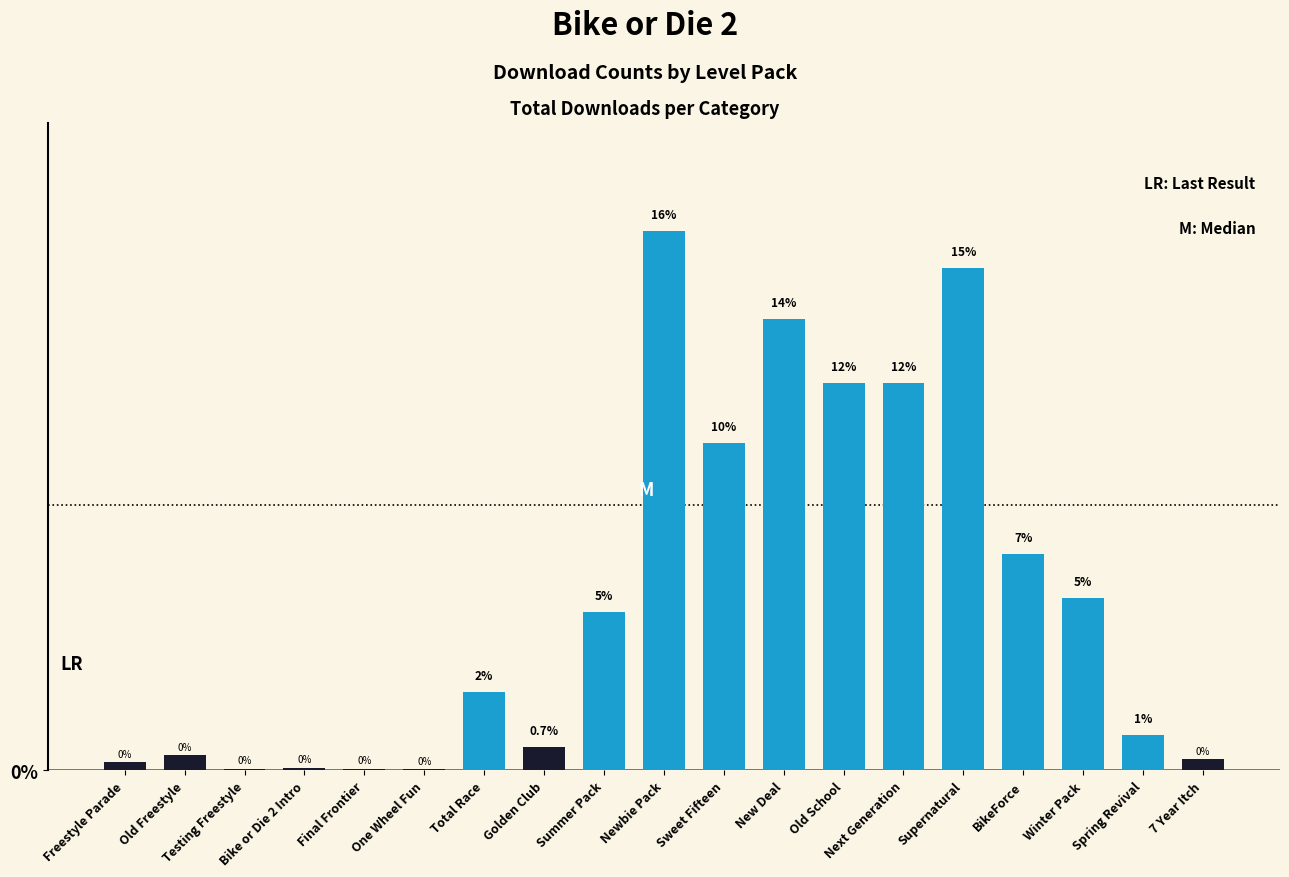

Reading left to right, what are all the values shown in this chart?

0.2	0.5	0.1	0.1	0.0	0.0	2.4	0.7	4.8	16.2	9.9	13.6	11.7	11.7	15.1	6.5	5.2	1.1	0.3